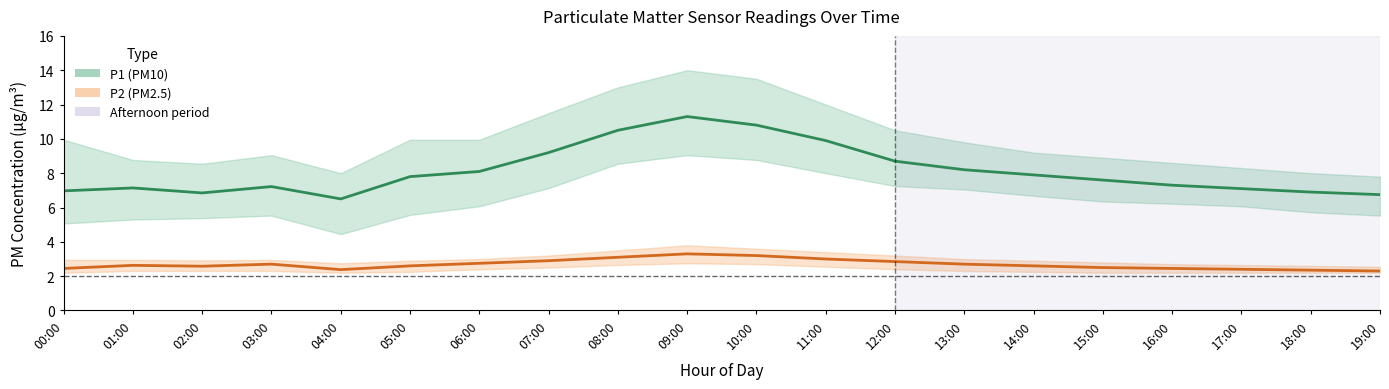

At how many categories does at least one series exceed 3?

20